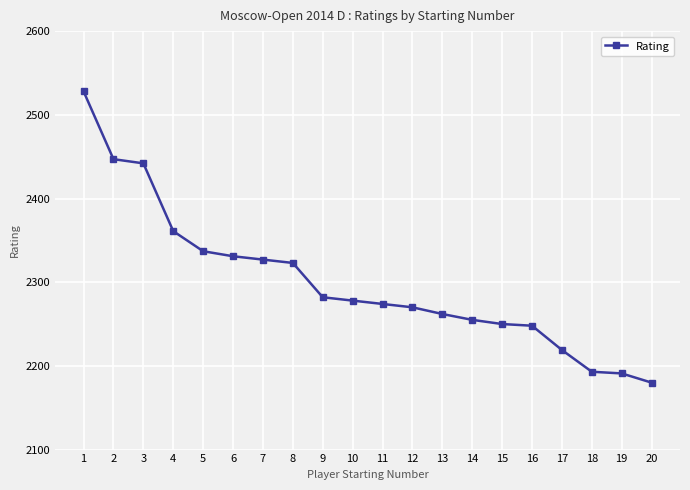

How many categories are shown in the chart?

20